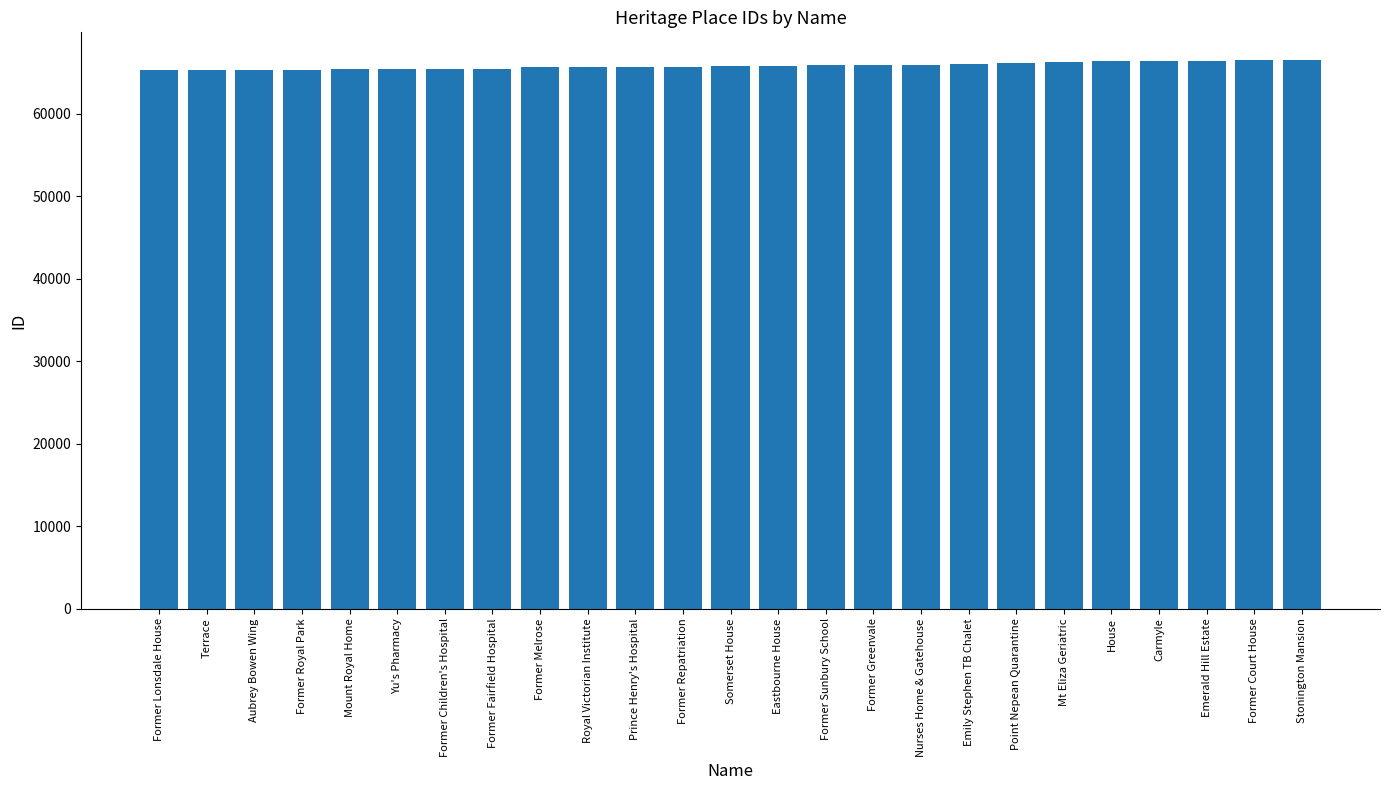

The chart shows a value of 65634 at Former Melrose. True or false?

True